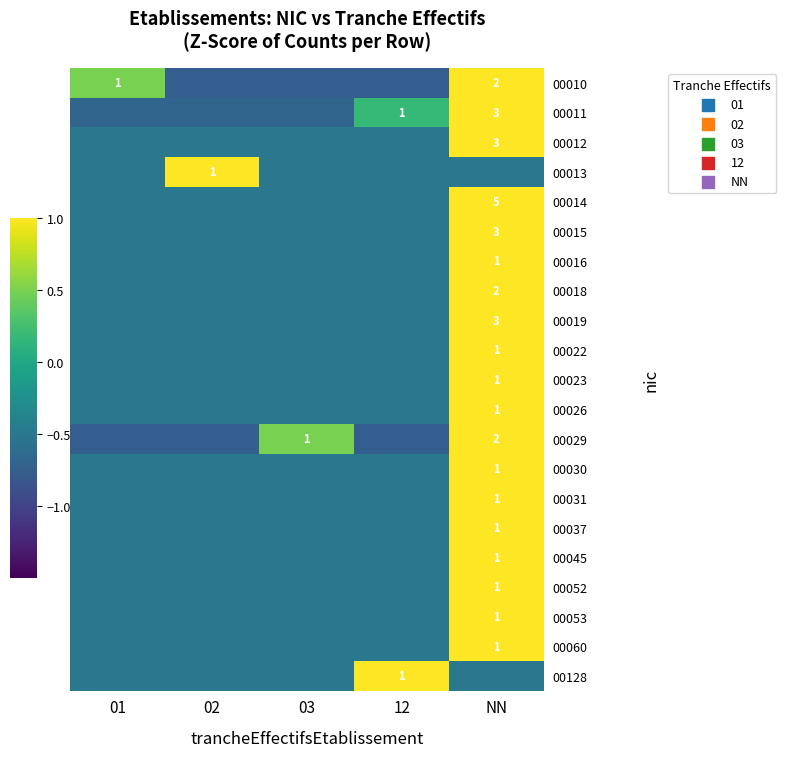

Is it true that 00128 equals -0.5 at 03?

True